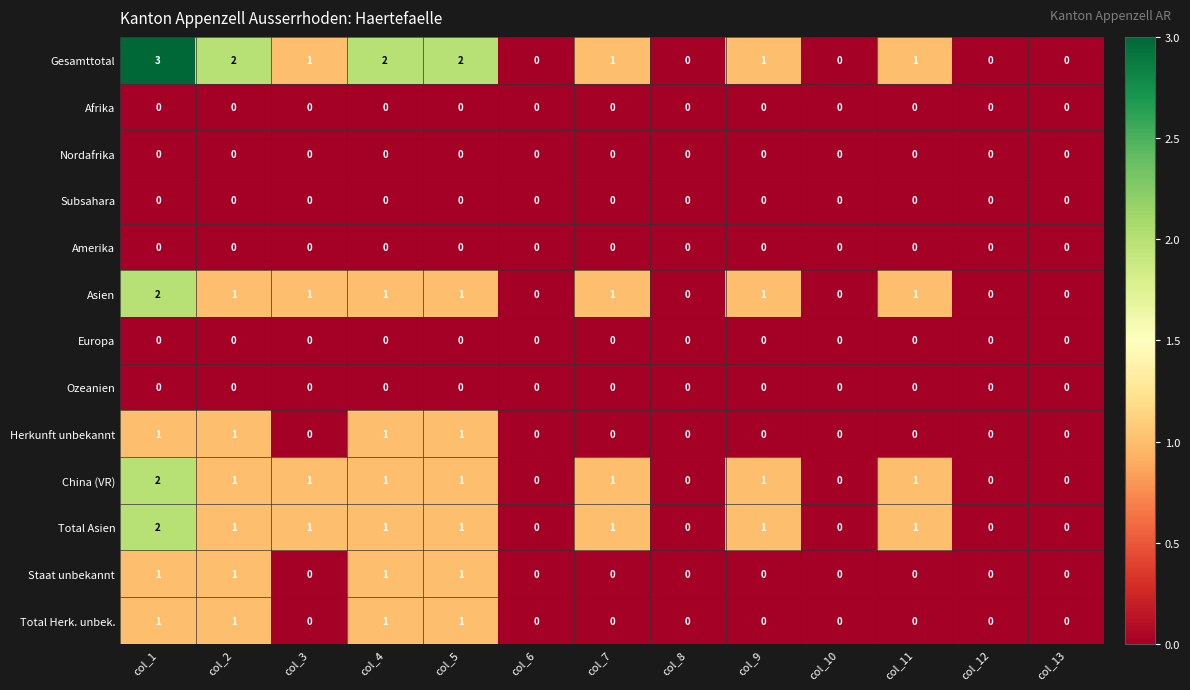

Which series has the largest total across all categories?

Gesamttotal